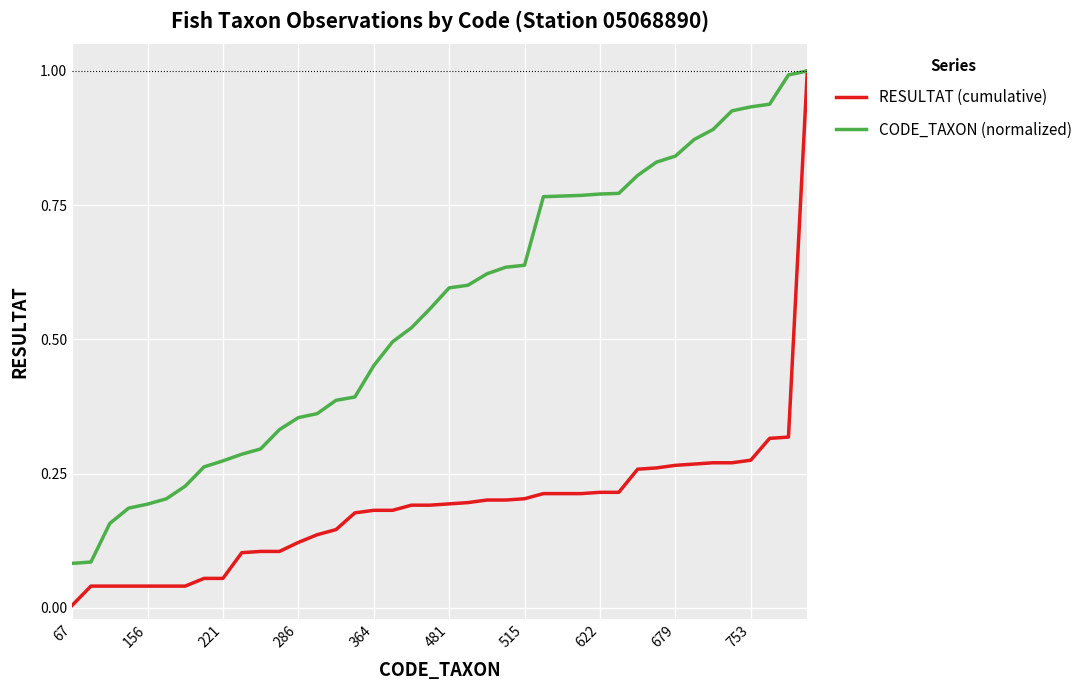

Which series has the largest total across all categories?

CODE_TAXON (normalized)